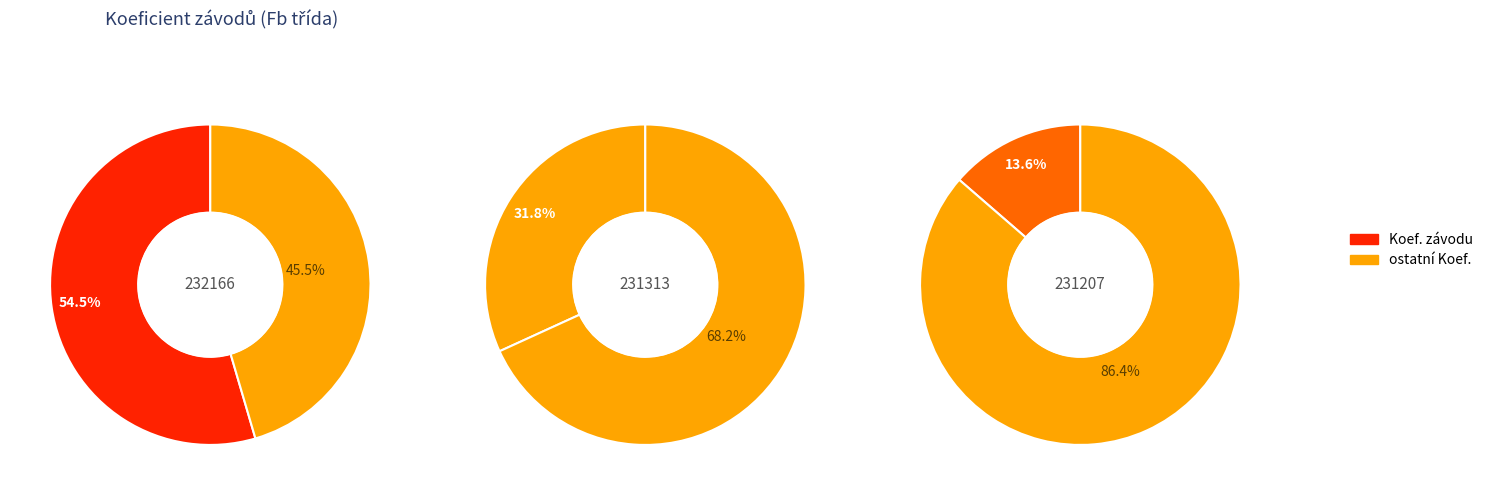

What is the ratio of the value at 232166 to the value at 231207?

4.0